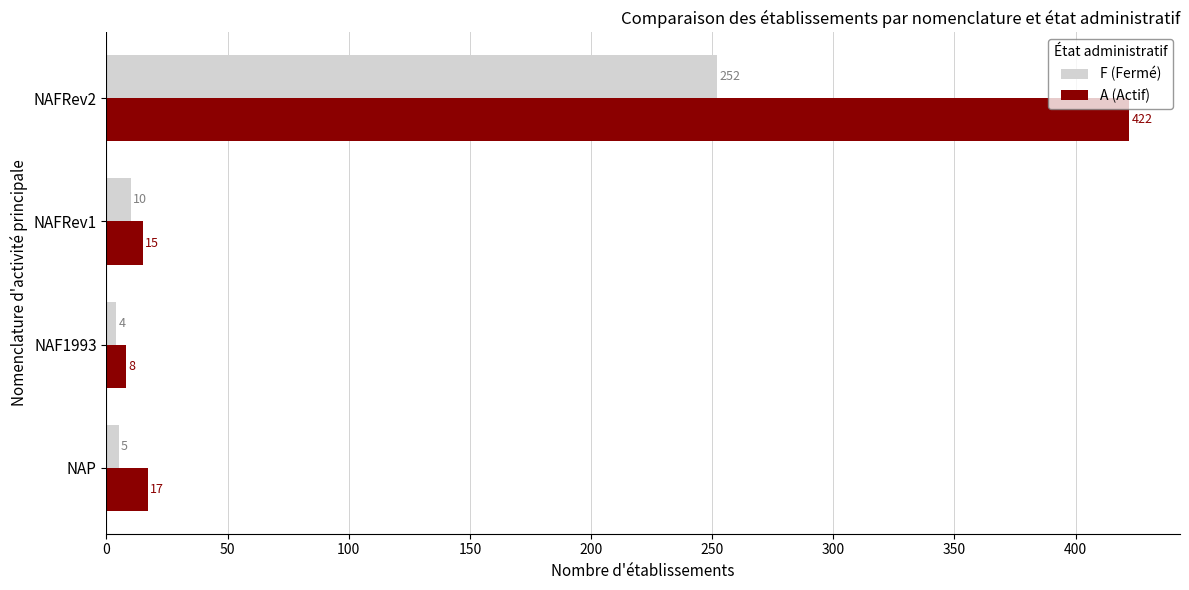

At which category is the sum across all series the highest?

NAFRev2